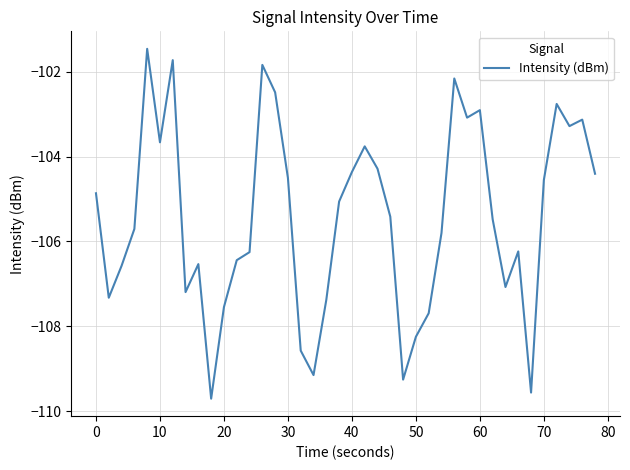

What is the difference between the maximum and minimum values?

8.3